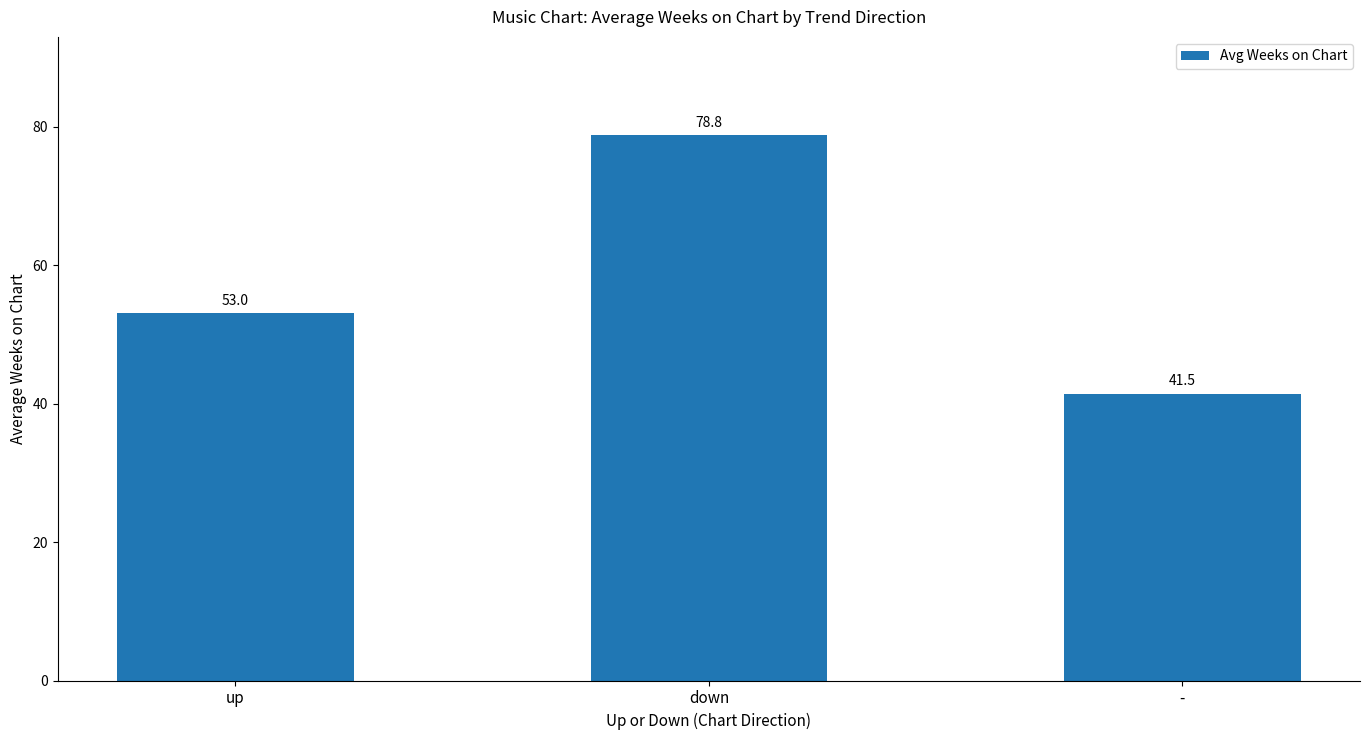

What is the maximum value shown in the chart?

78.8